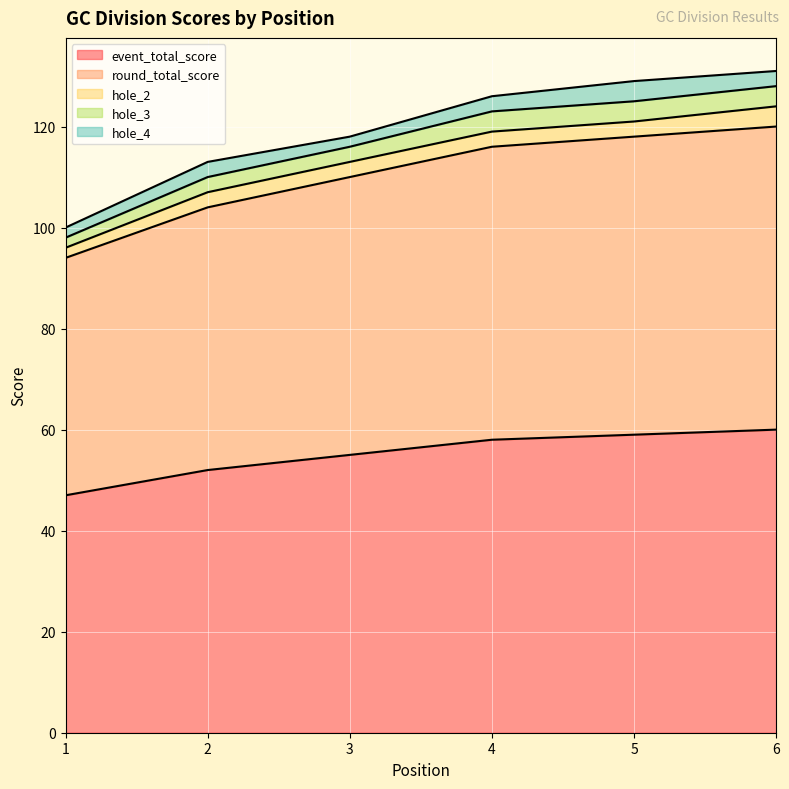

Does the chart display data point markers on the line(s)?

No